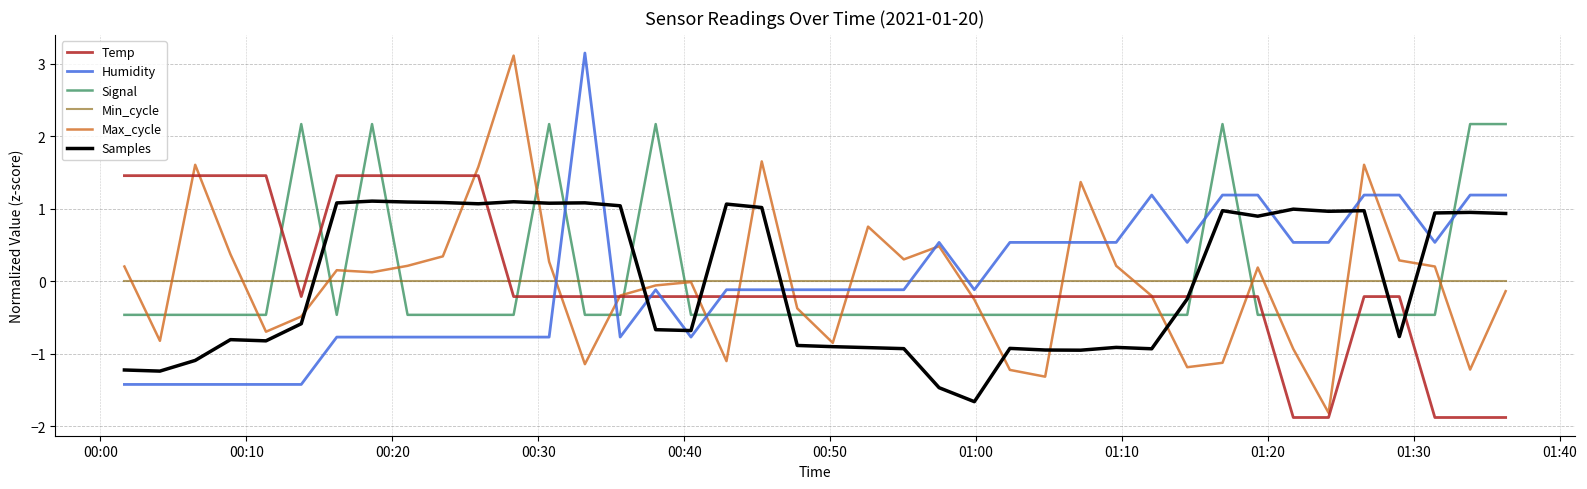

What is the greatest value displayed?

3.2